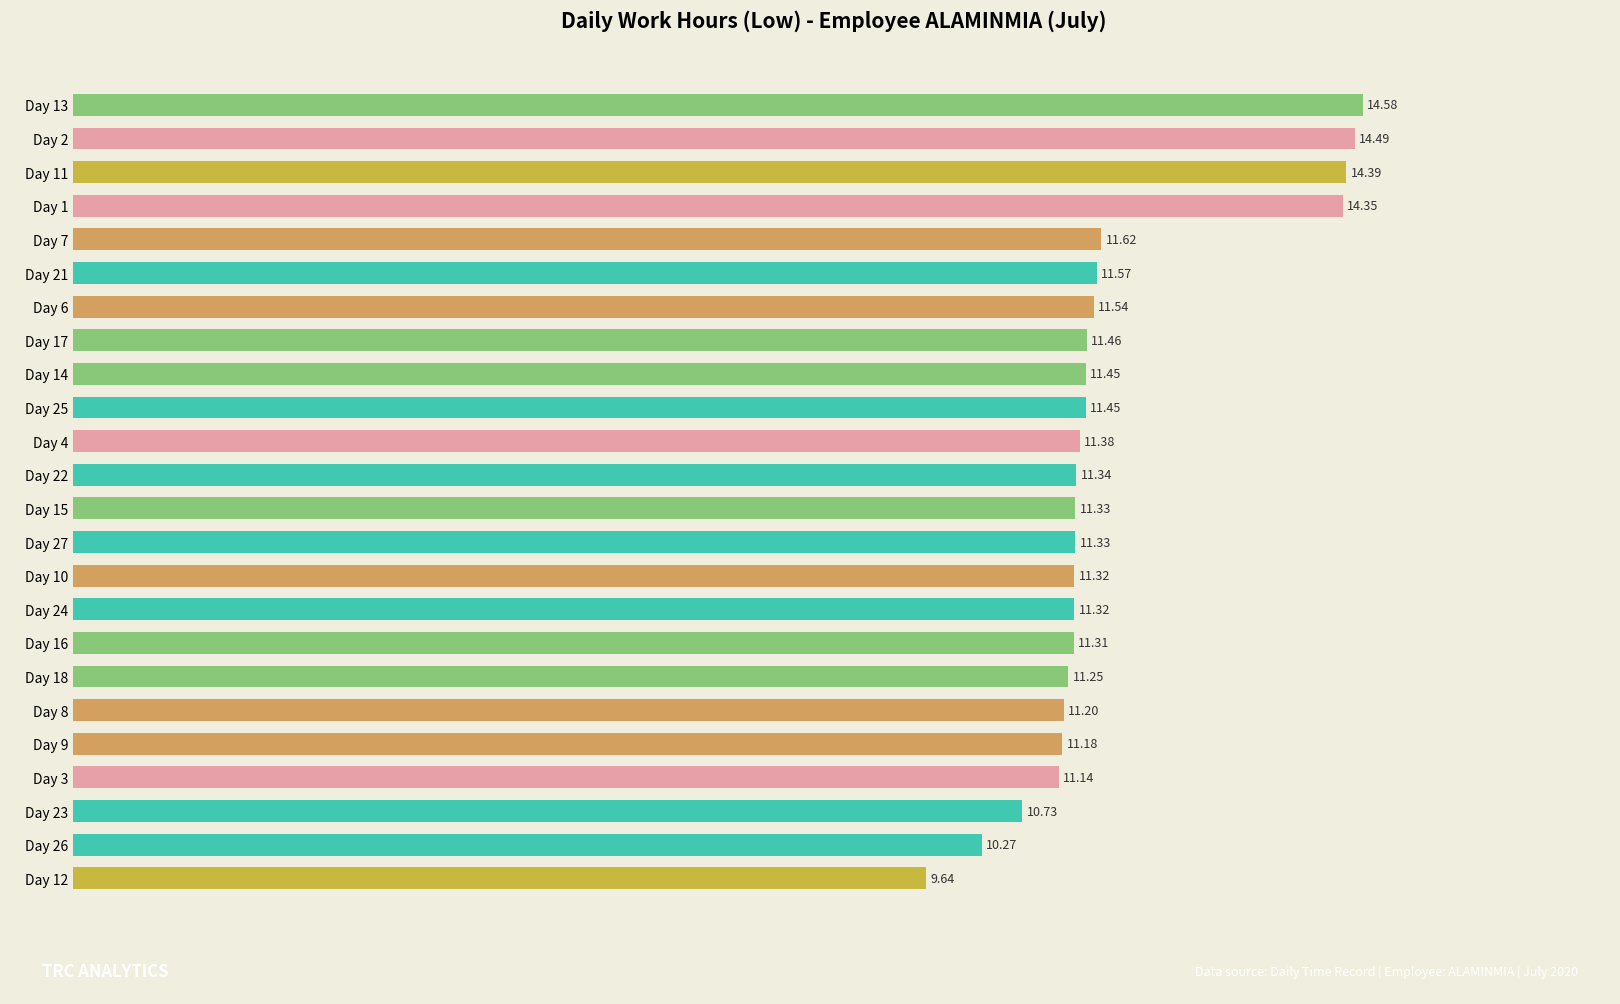

How many categories are shown in the chart?

24